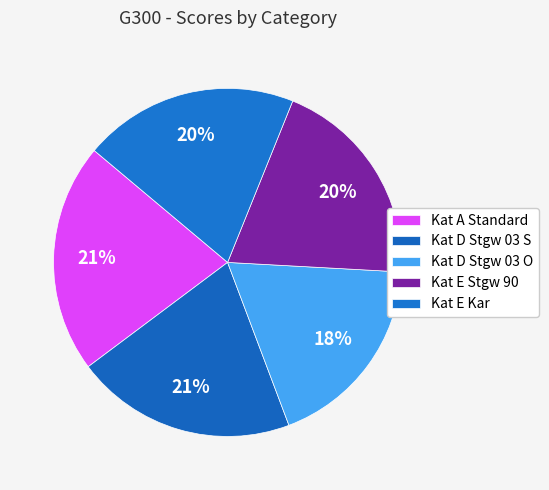

Do Kat D Stgw 03 O and Kat E Stgw 90 together represent more than half of the pie?

No